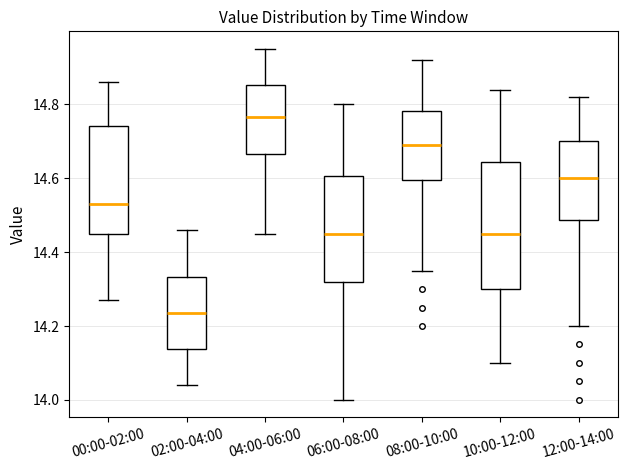

Reading left to right, read every box against the y-axis: the position of its median line, the range the box covers, and the ends of its whiskers. The values are not printed on the chart, so give them approximately, as read against the axis.

00:00-02:00: median 14.54, box 14.46 to 14.74, whiskers 14.28 to 14.86
02:00-04:00: median 14.24, box 14.14 to 14.34, whiskers 14.04 to 14.46
04:00-06:00: median 14.76, box 14.66 to 14.86, whiskers 14.46 to 14.96
06:00-08:00: median 14.46, box 14.32 to 14.60, whiskers 14.00 to 14.80
08:00-10:00: median 14.70, box 14.60 to 14.78, whiskers 14.36 to 14.92
10:00-12:00: median 14.46, box 14.30 to 14.64, whiskers 14.10 to 14.84
12:00-14:00: median 14.60, box 14.48 to 14.70, whiskers 14.20 to 14.82